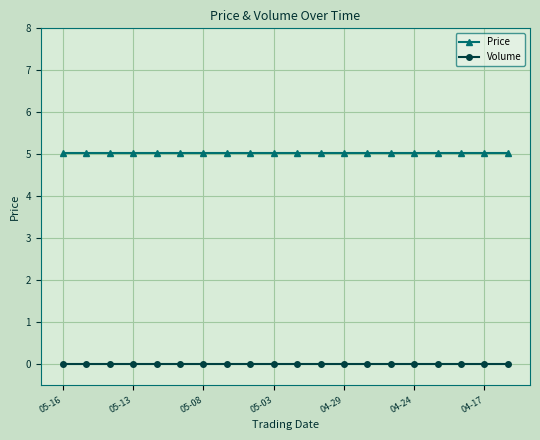

What is the maximum value shown in the chart?

5.0